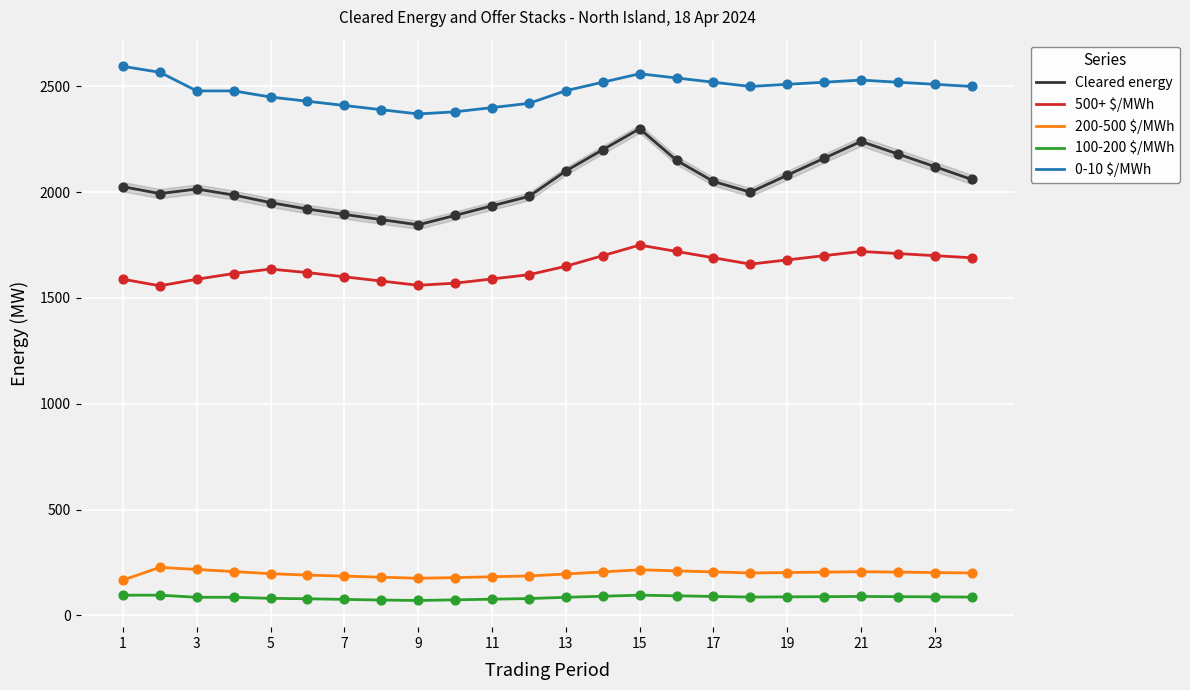

Which series has the largest range (max minus min)?

Cleared energy